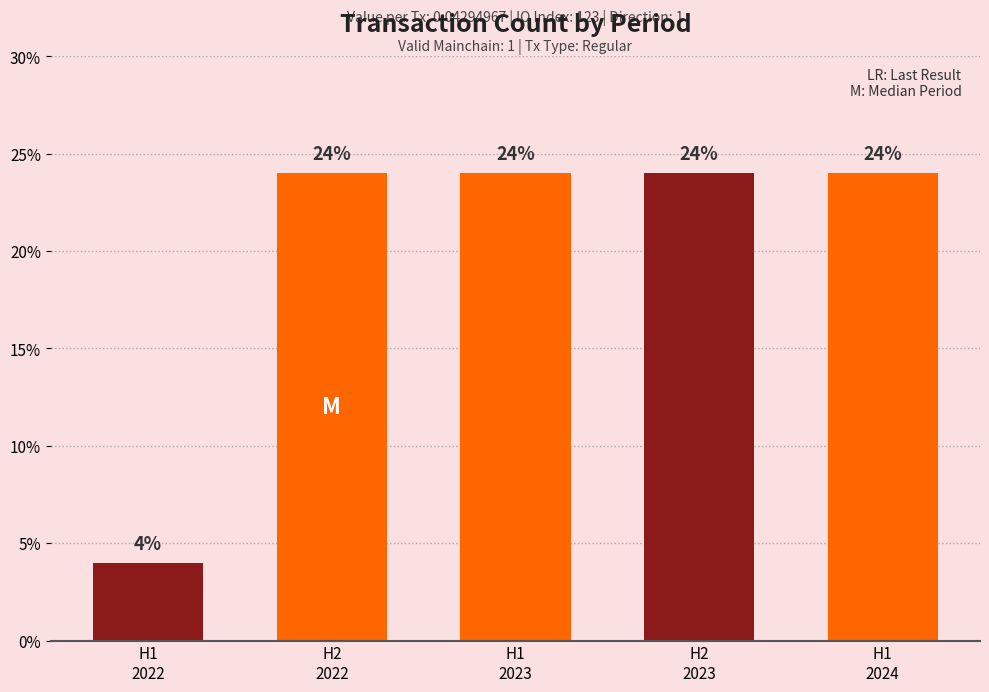

What is the maximum value shown in the chart?

24